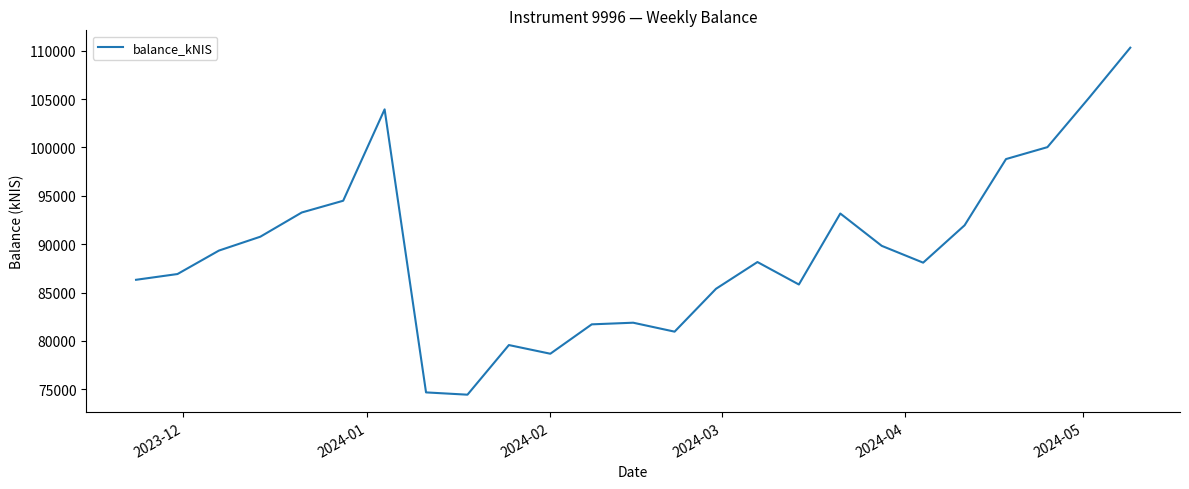

What is the greatest value displayed?

110306.8